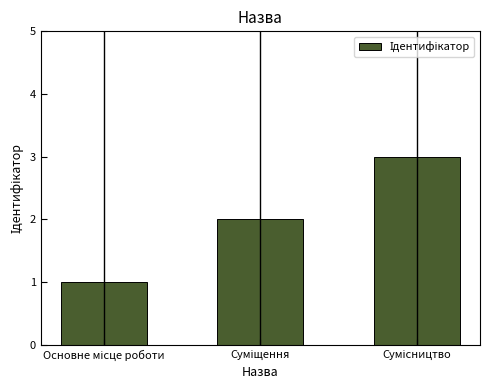

How many values are below 2?

1